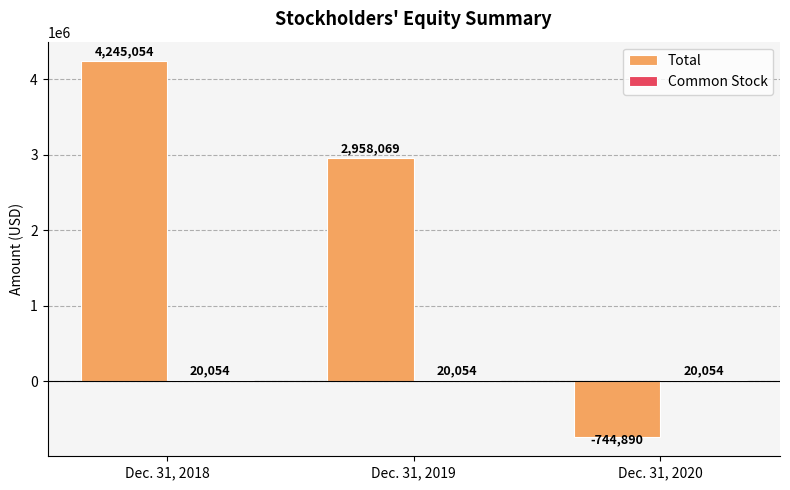

Which series has the largest total across all categories?

Total